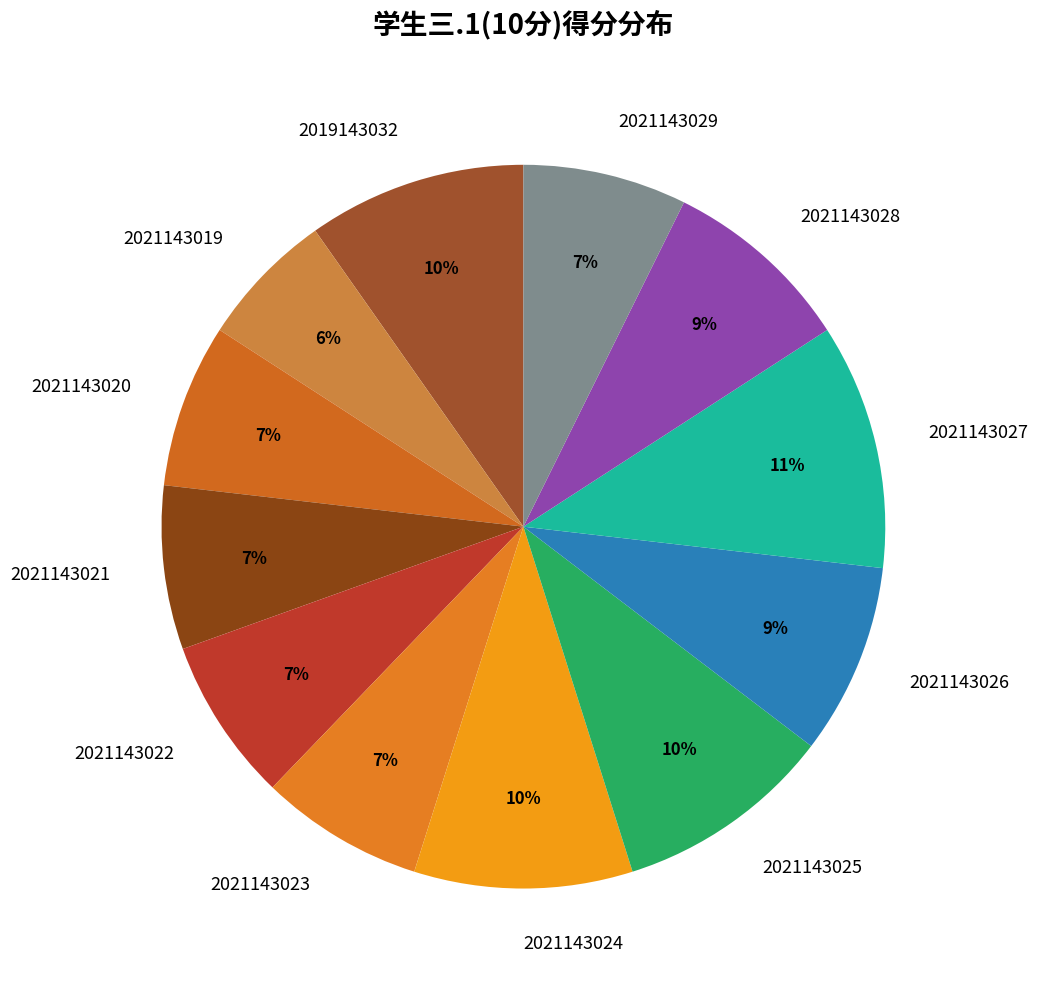

Approximately how many times larger is the value at 2021143025 compared to 2019143032?

1.0